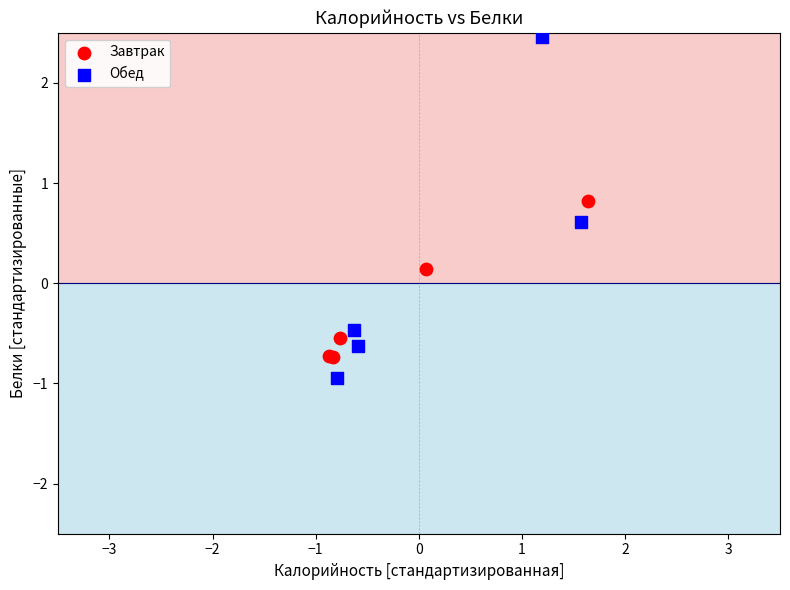

What are all the series names shown in the legend?

Завтрак, Обед